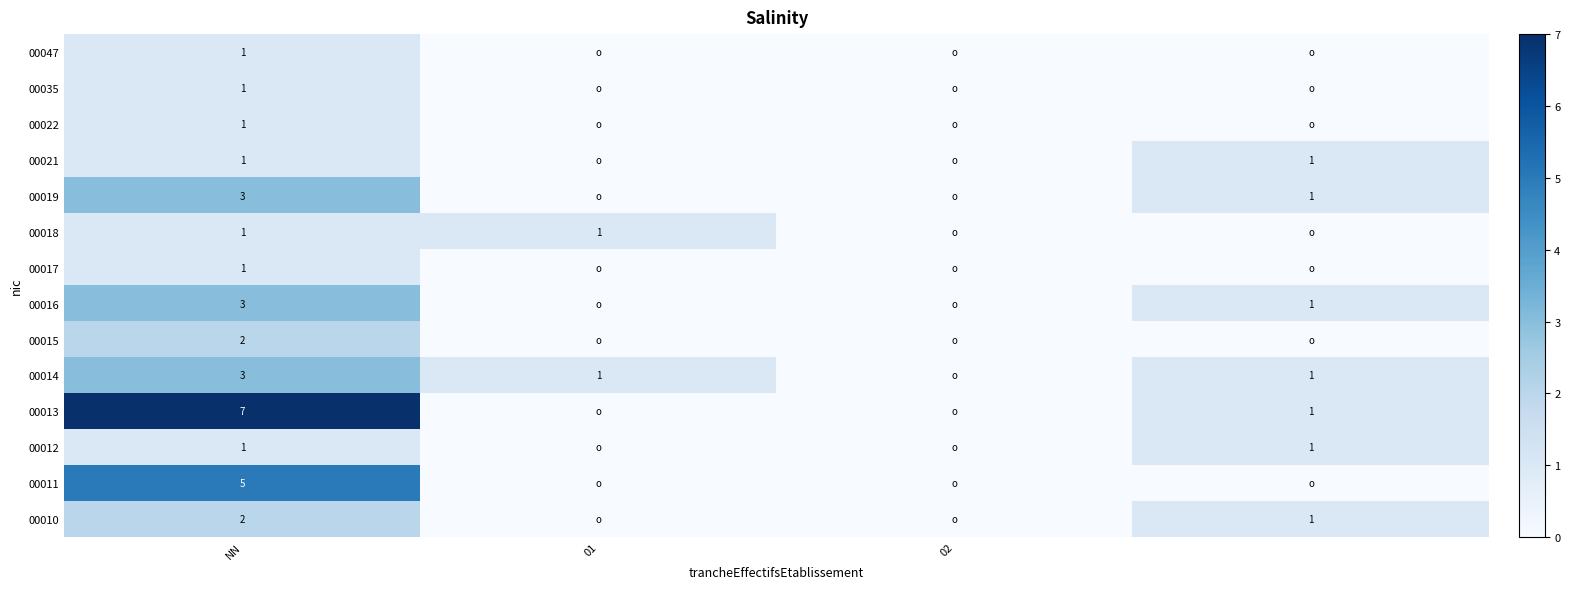

What is the total value across all series at NN?

32